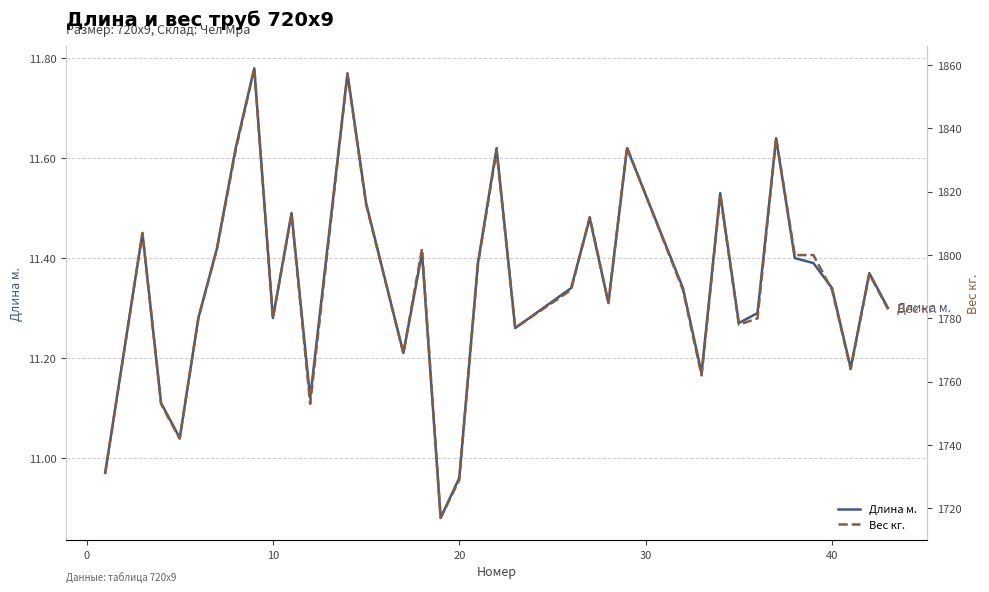

How many interior local peaks does the Длина м. series have?

11